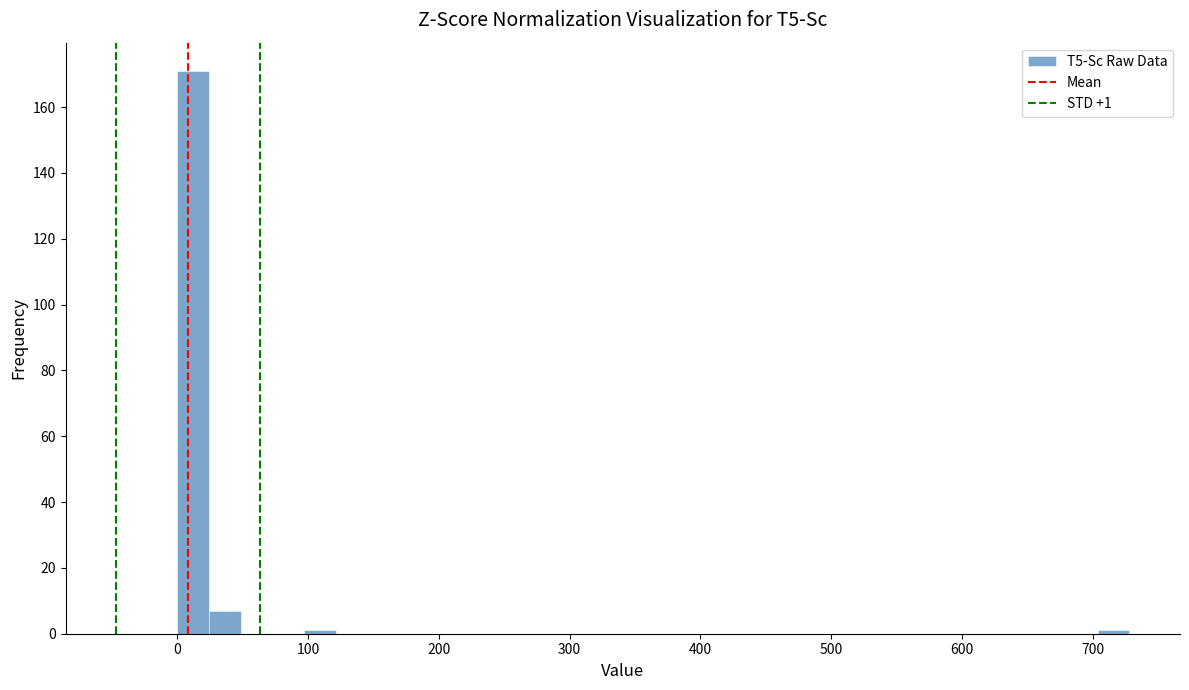

Around what value on the x-axis is the tallest bar? Give the approximate position of its centre, as read against the axis.

10